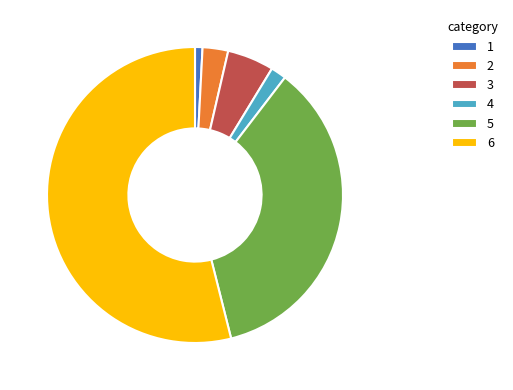

How many segments does this pie chart have?

6